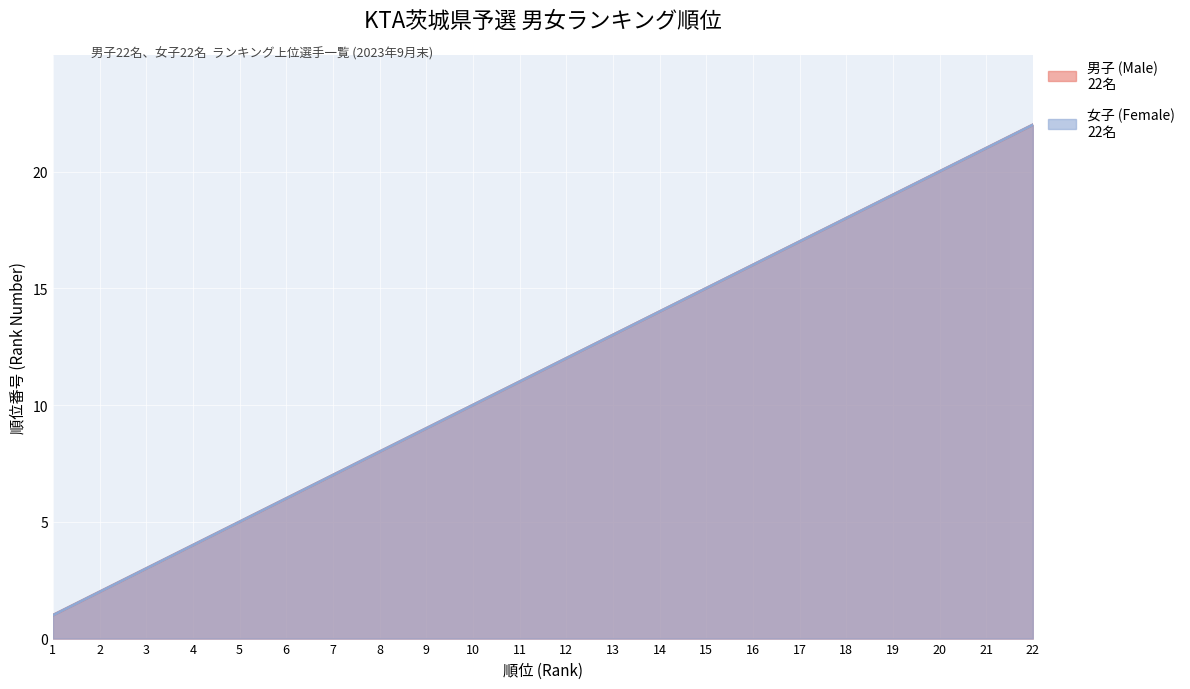

At 22, list the series in order from largest to smallest.

男子 (Male), 女子 (Female)